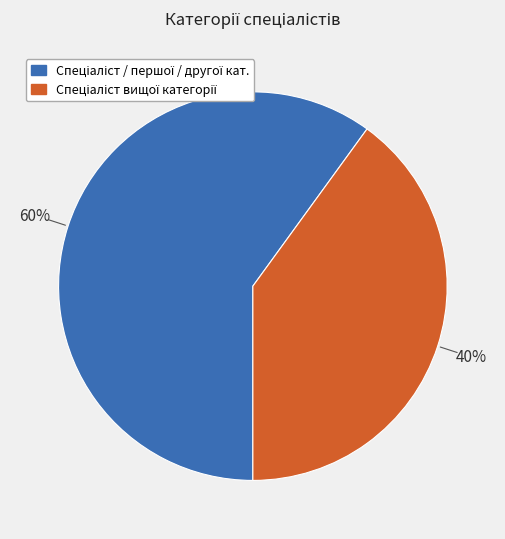

To the nearest percent, what is the average slice percentage?

50%